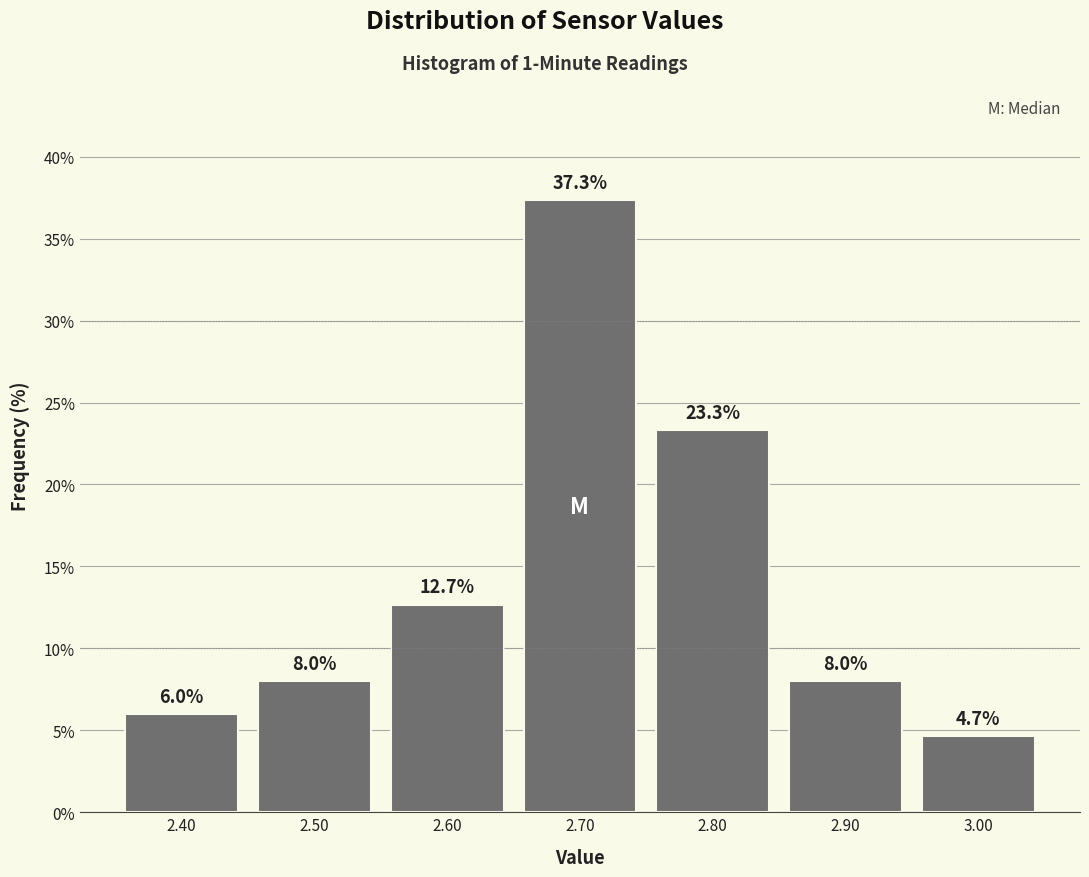

What is the height of the bar covering 2.55 to 2.65 on the x-axis?

12.7